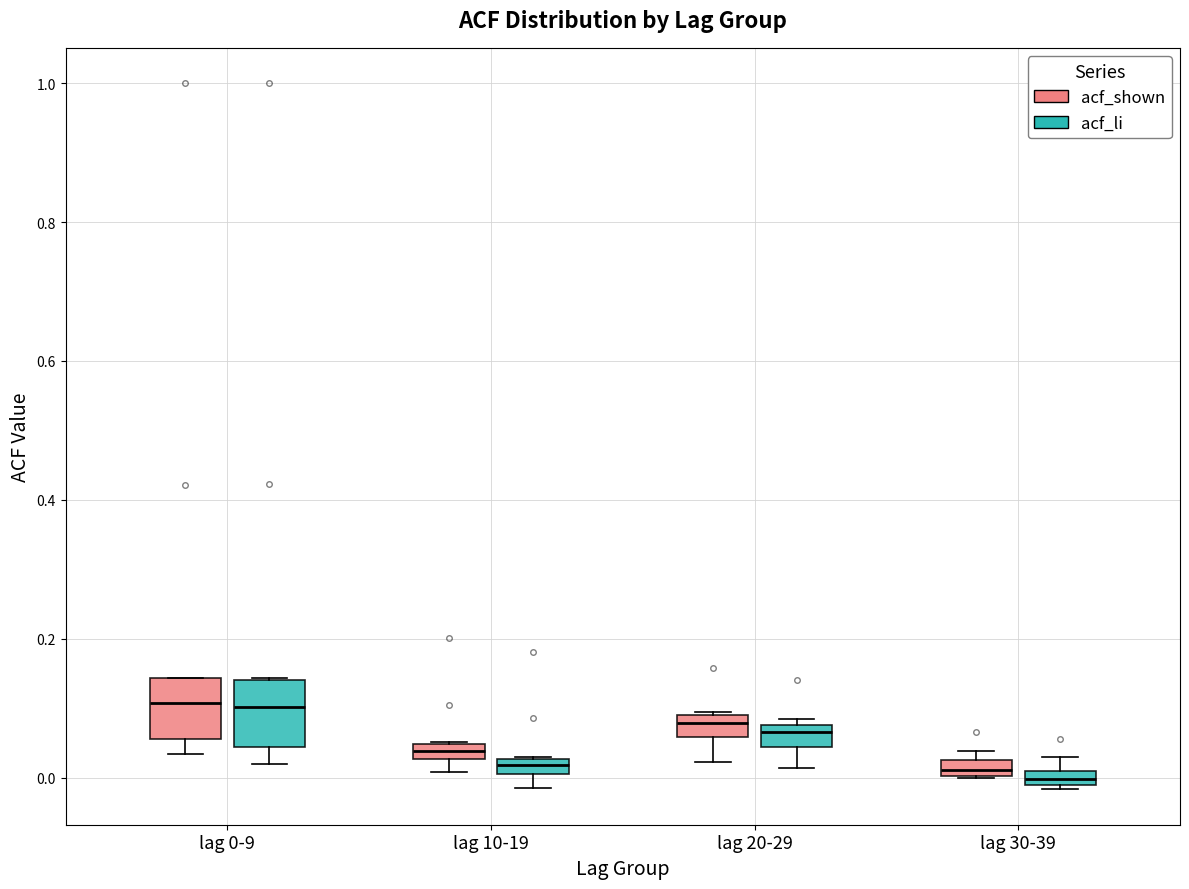

Where is the upper edge of the box for lag 30-39 (acf_shown) on the y-axis? The values are not printed on the chart, so give them approximately, as read against the axis.

0.02